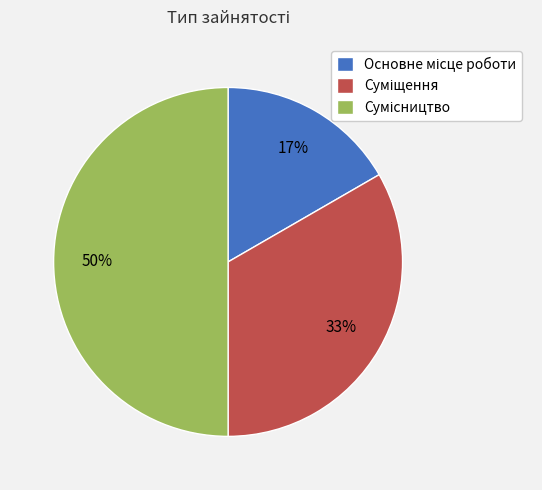

To the nearest percent, what is the average slice percentage?

33%